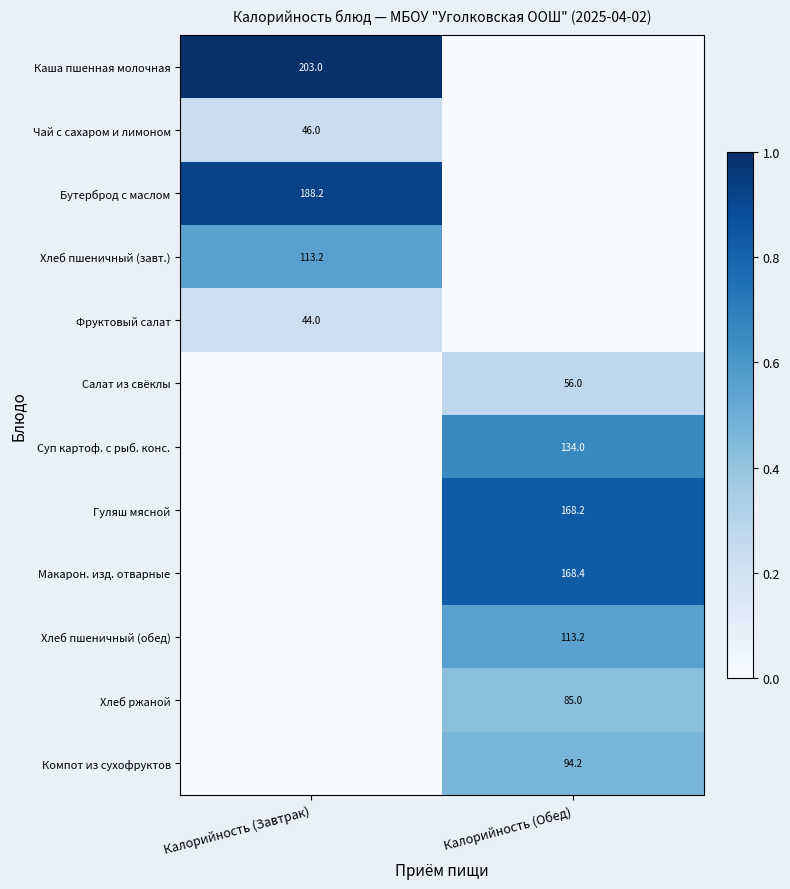

Which has a higher value, Калорийность (Обед) or Калорийность (Завтрак)?

Калорийность (Завтрак)